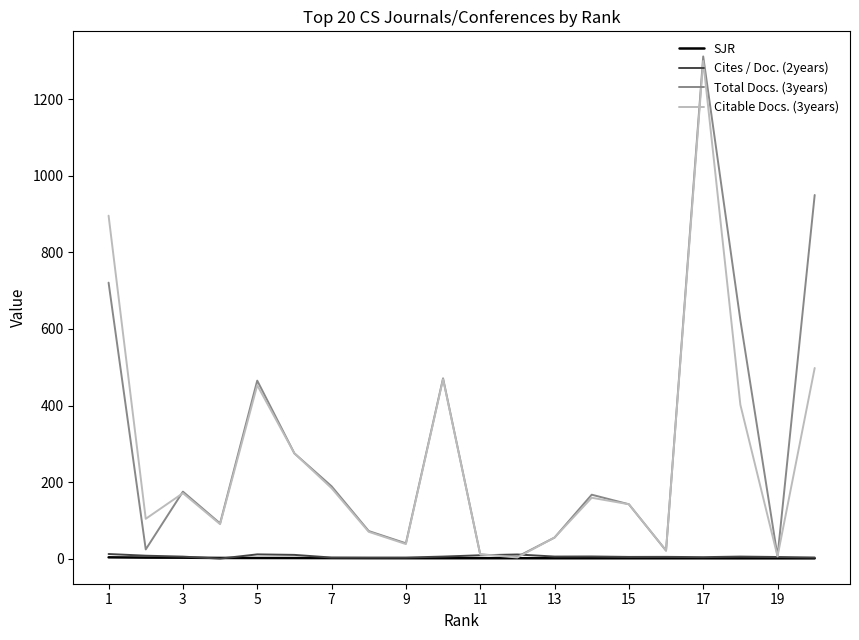

What is the highest value of the Total Docs. (3years) series?

1312.0